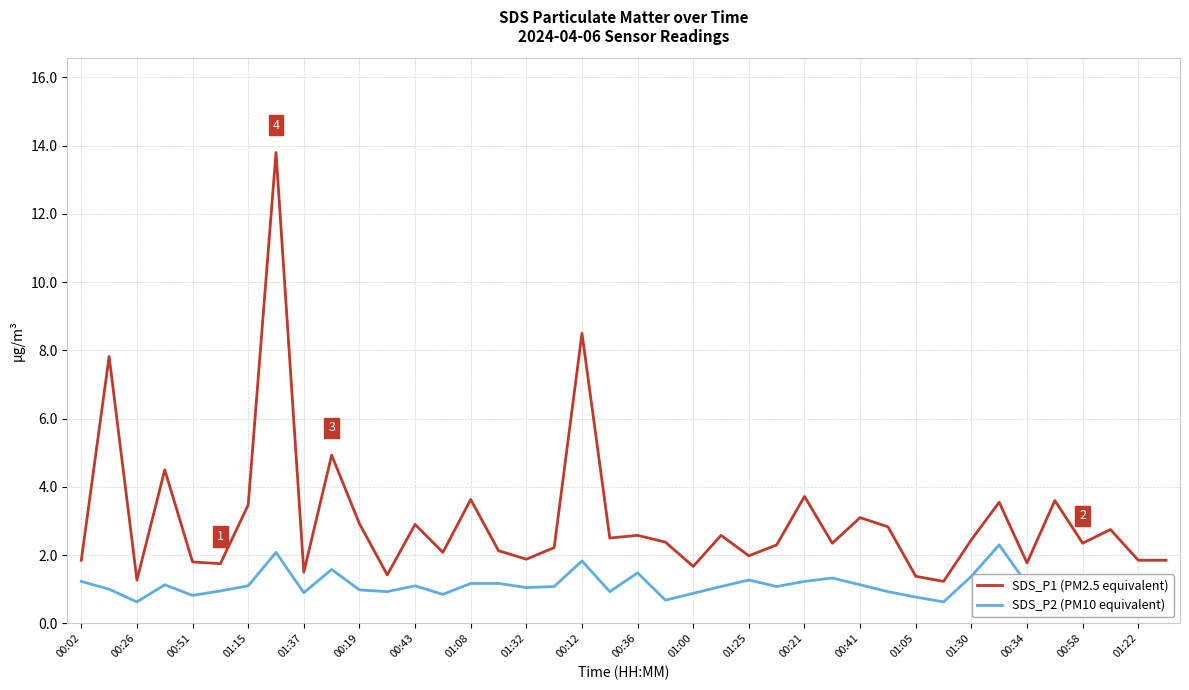

Rank the series by their average value, from highest to lowest.

SDS_P1 (PM2.5 equivalent), SDS_P2 (PM10 equivalent)